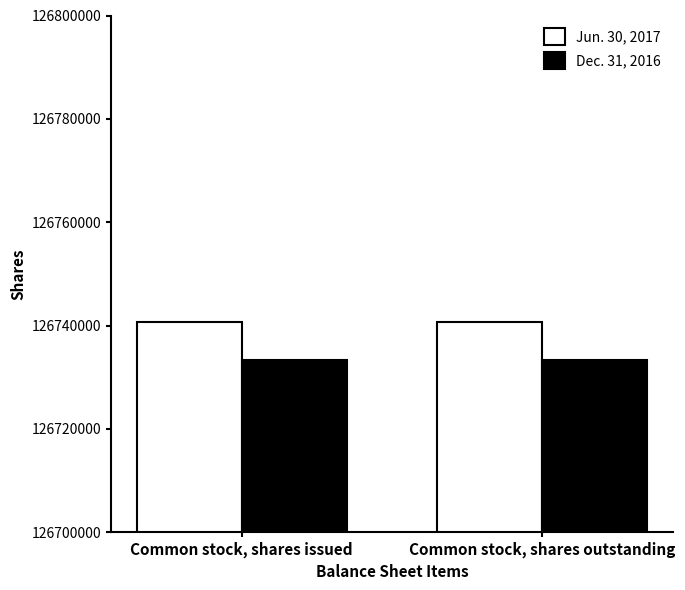

What is the sum of the Dec. 31, 2016 values at Common stock, shares issued and Common stock, shares outstanding?

253466674